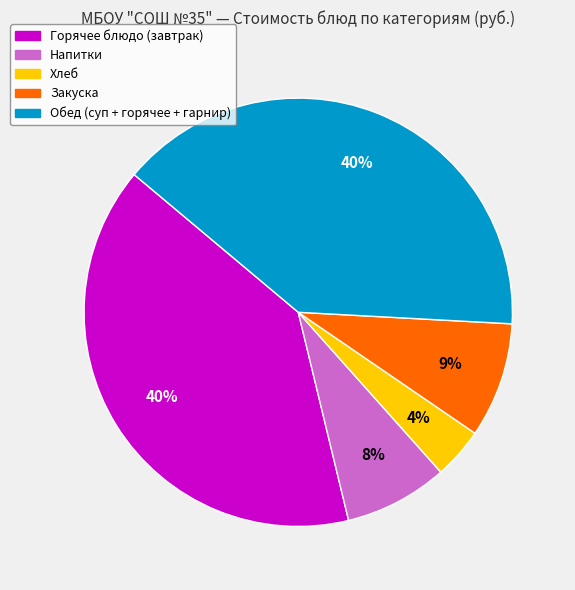

Is there a majority slice in this chart?

No